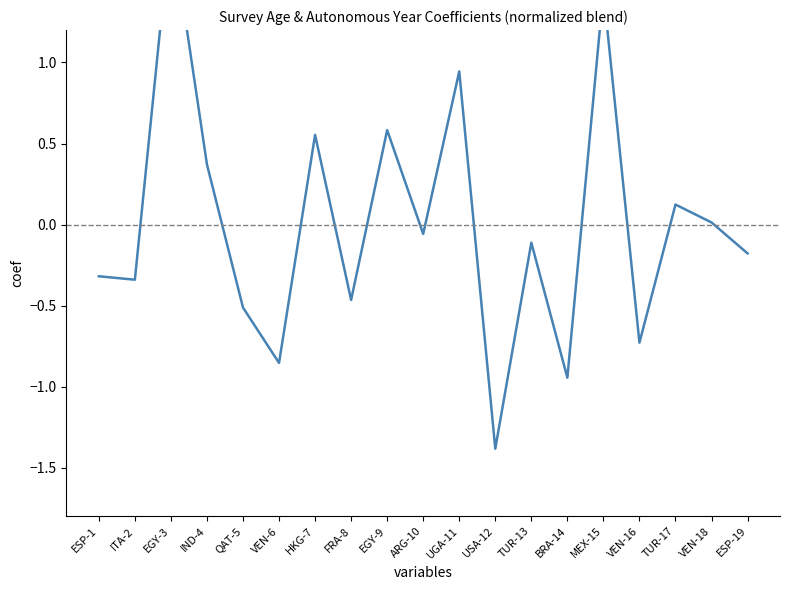

How many values are above zero?

8